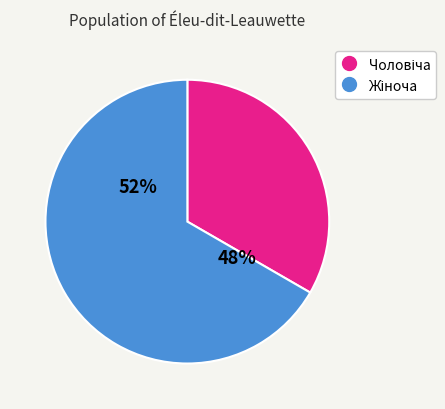

To the nearest percent, what is the combined percentage of Жіноча and Чоловіча?

100%